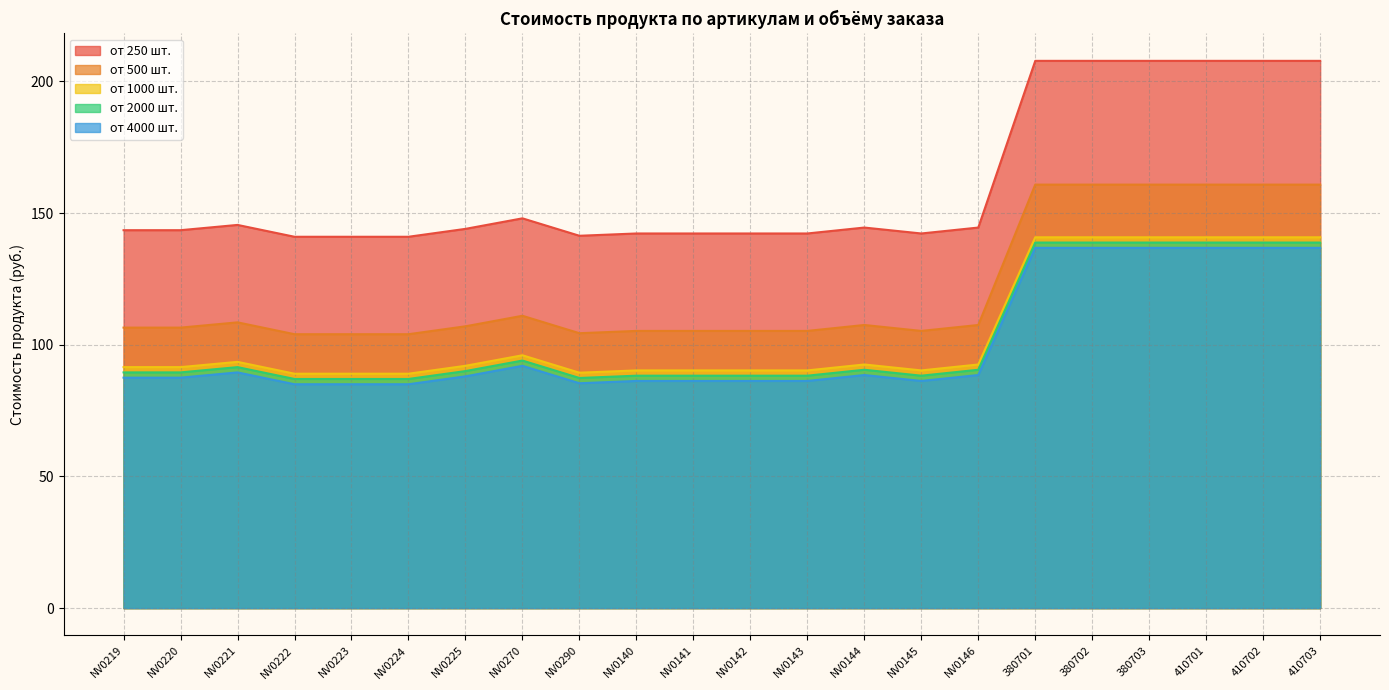

Which series has the largest total across all categories?

от 250 шт.